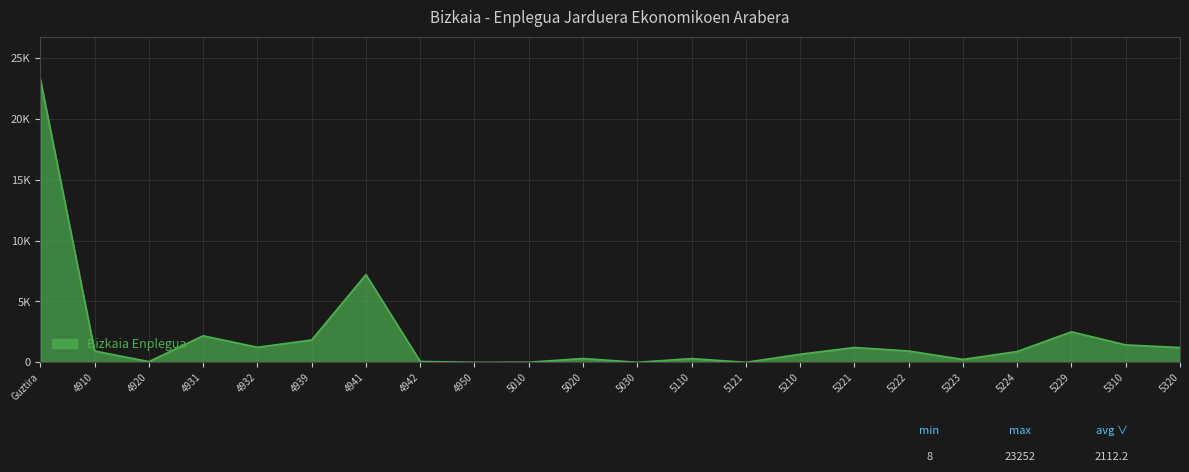

Does the chart have visible grid lines?

Yes